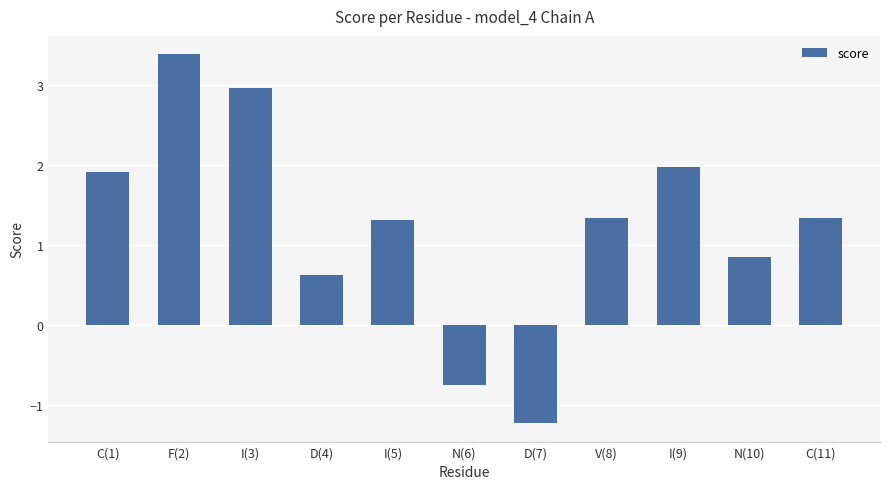

Read the value at I(3).

3.0